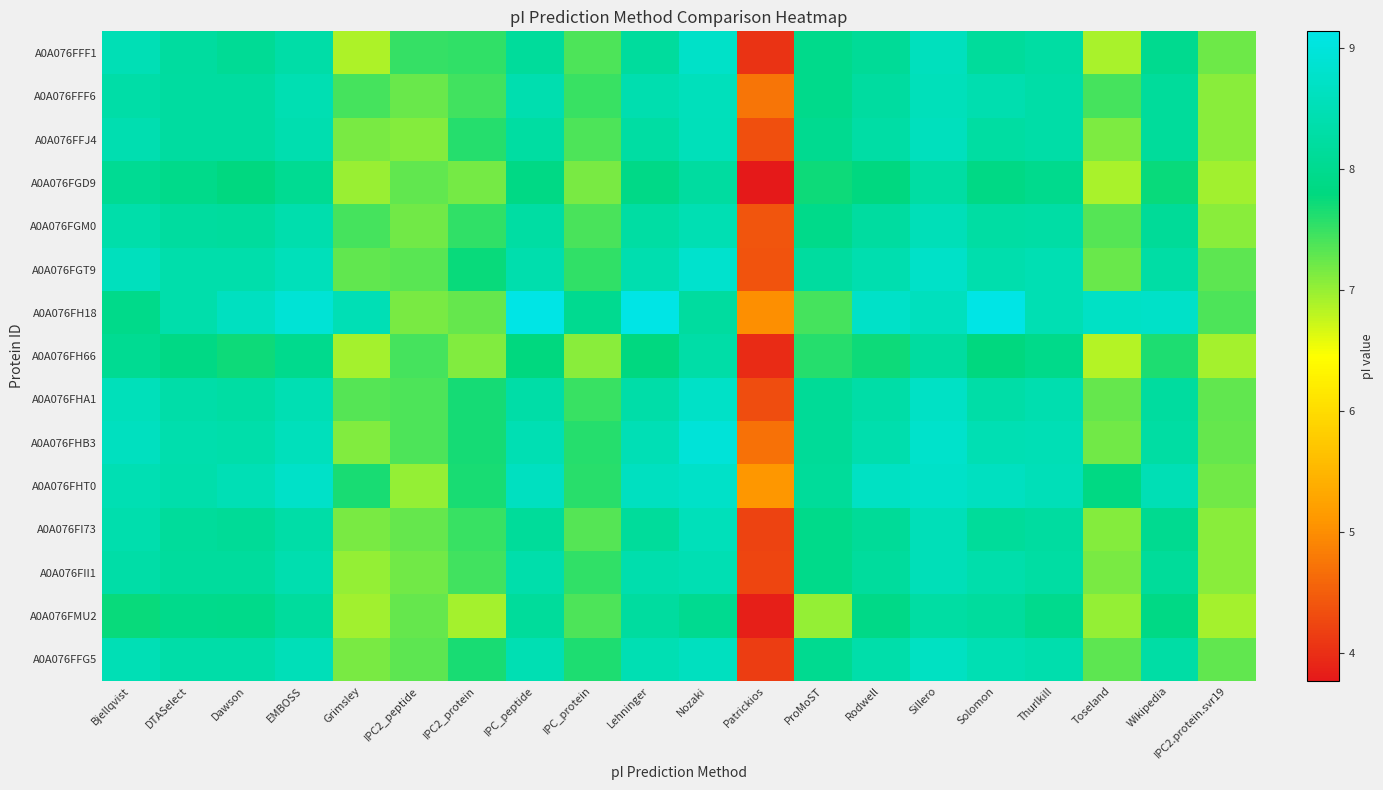

Which has a higher value, IPC2_peptide or Nozaki?

Nozaki